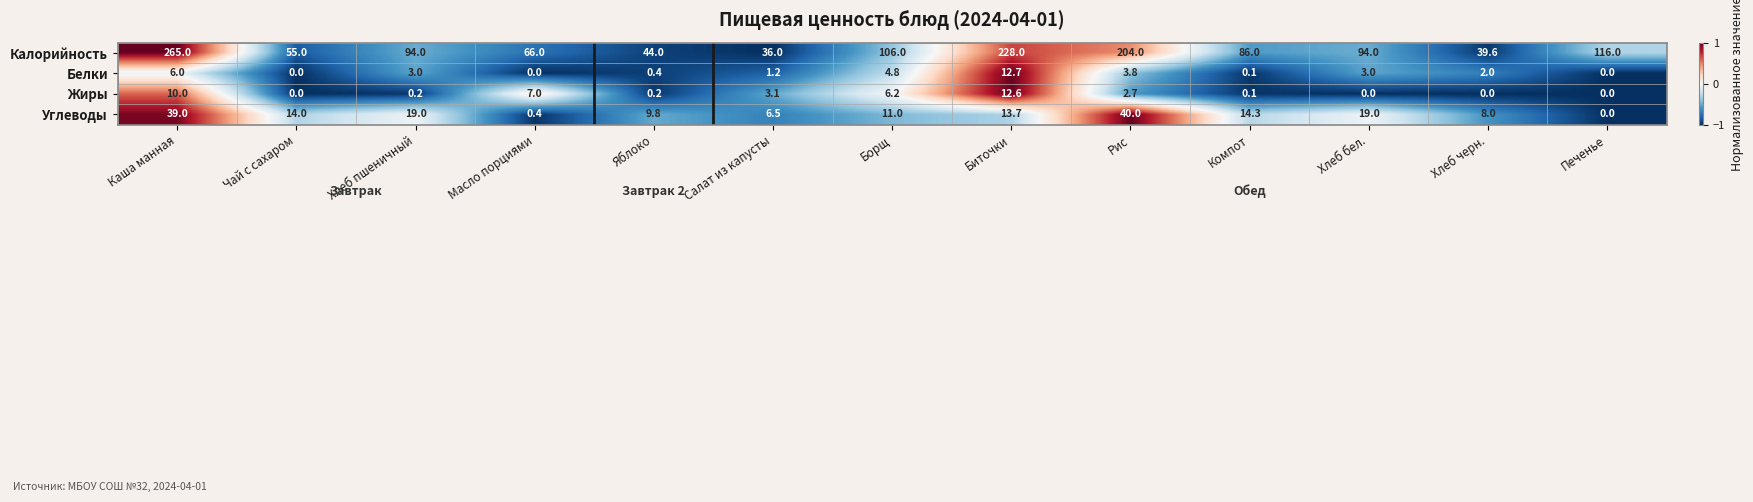

At which label does Калорийность reach its minimum?

Салат из капусты